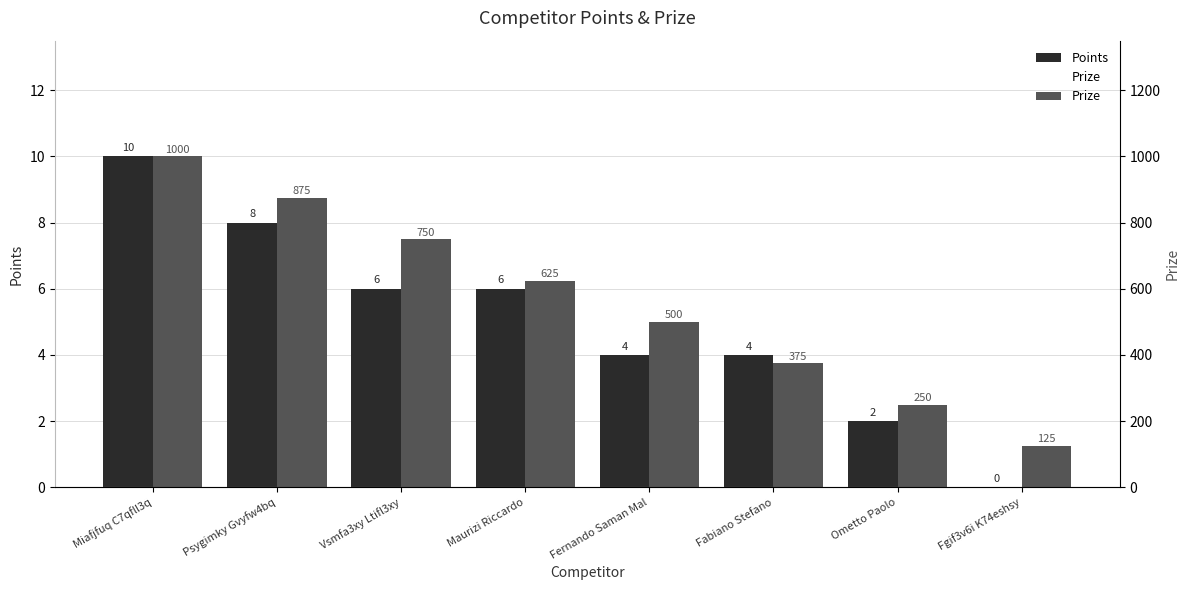

Count the number of categories in the chart.

8